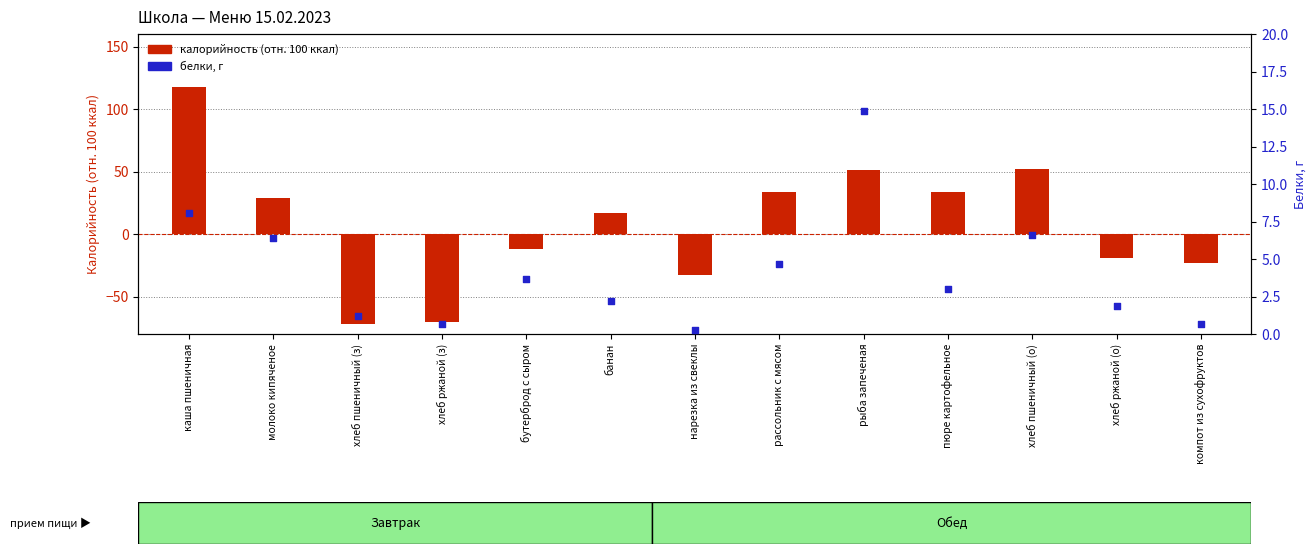

Which series has the largest total across all categories?

калорийность (отн.)